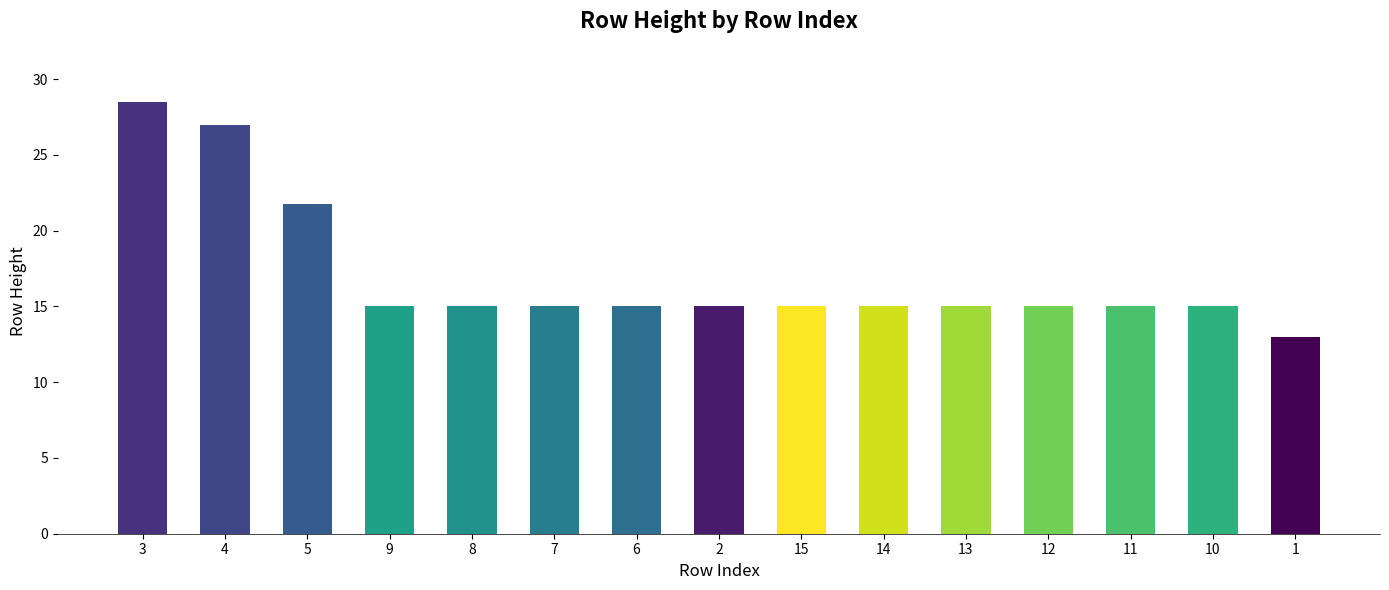

Where does the data first go above 15?

3